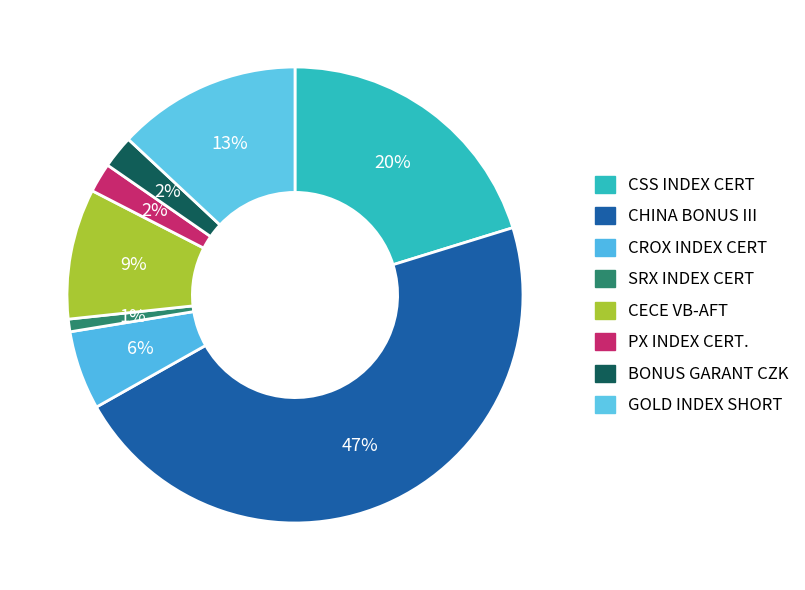

Is the sum of CECE VB-AFT and CSS INDEX CERT greater than half?

No